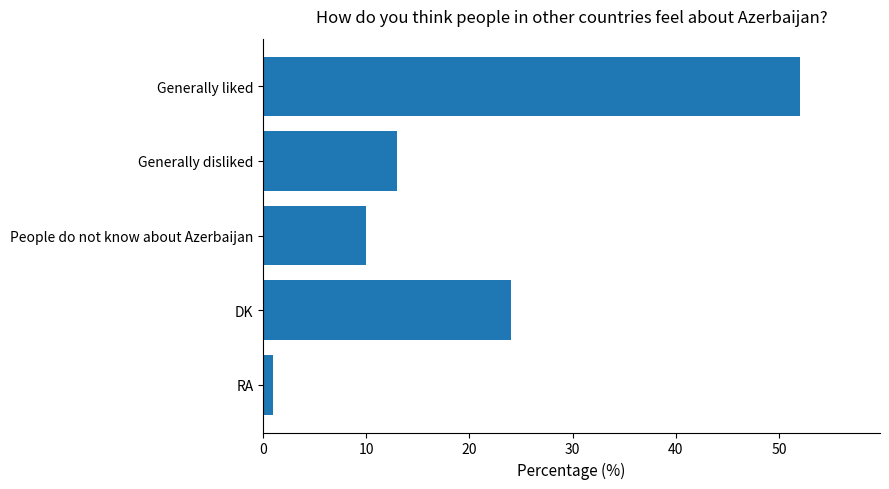

Does the chart contain stacked bars?

No